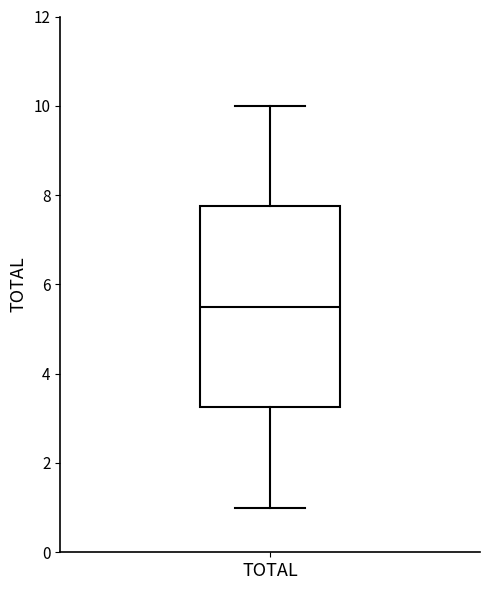

Read this box plot against the y-axis: the position of the median line, the range covered by the box, and the ends of both whiskers. The values are not printed on the chart, so give them approximately, as read against the axis.

median 5.6, box 3.2 to 7.8, whiskers 1.0 to 10.0